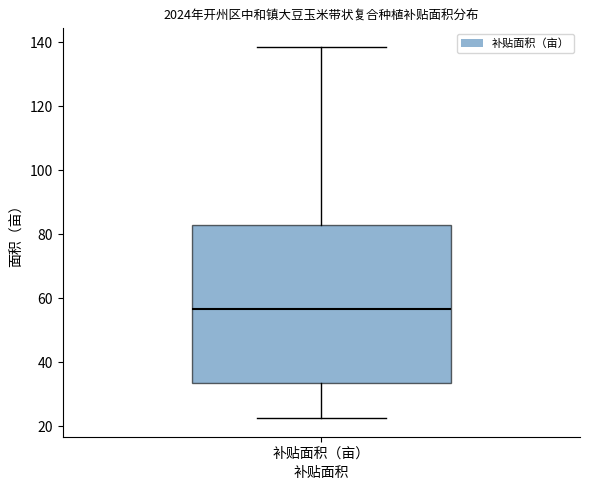

Transcribe this box plot: give where the median line is, the range the box spans, and where the two whiskers end, as read against the y-axis. The values are not printed on the chart, so give them approximately, as read against the axis.

median 56, box 34 to 84, whiskers 22 to 138